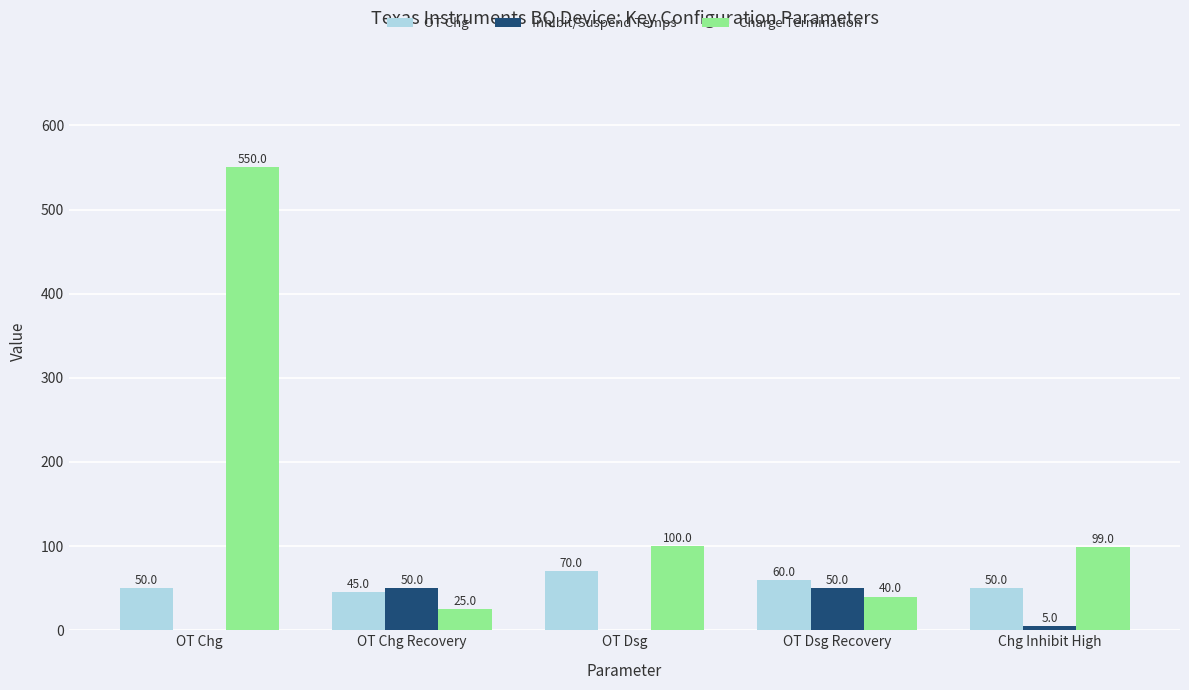

The value of Inhibit/Suspend Temps at OT Dsg is 0. True or false?

True